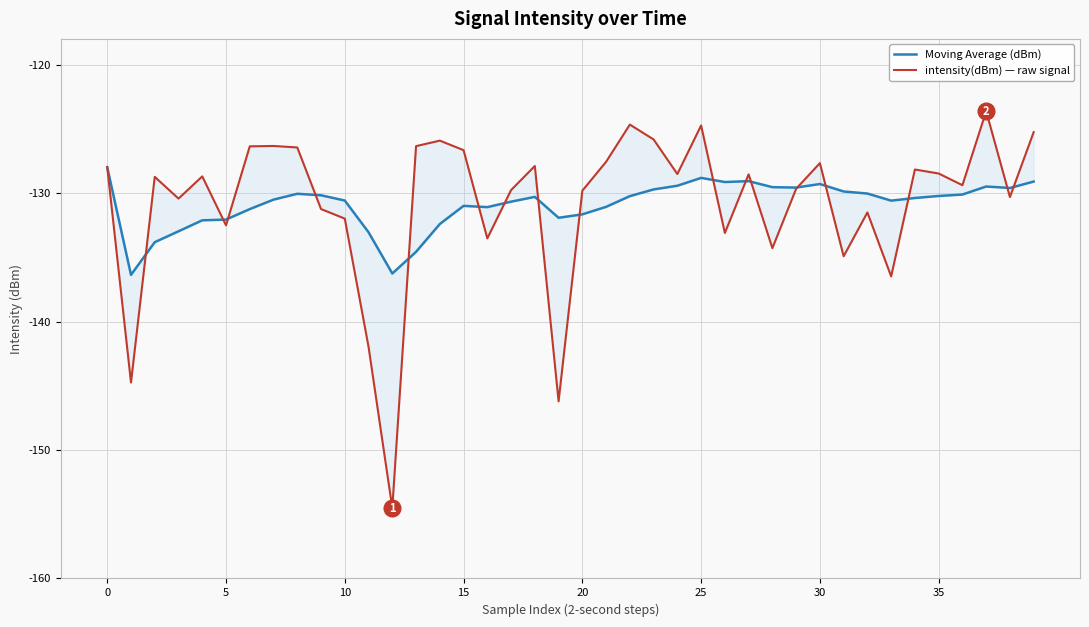

What is the spread (max minus min) of values at 17?

0.9